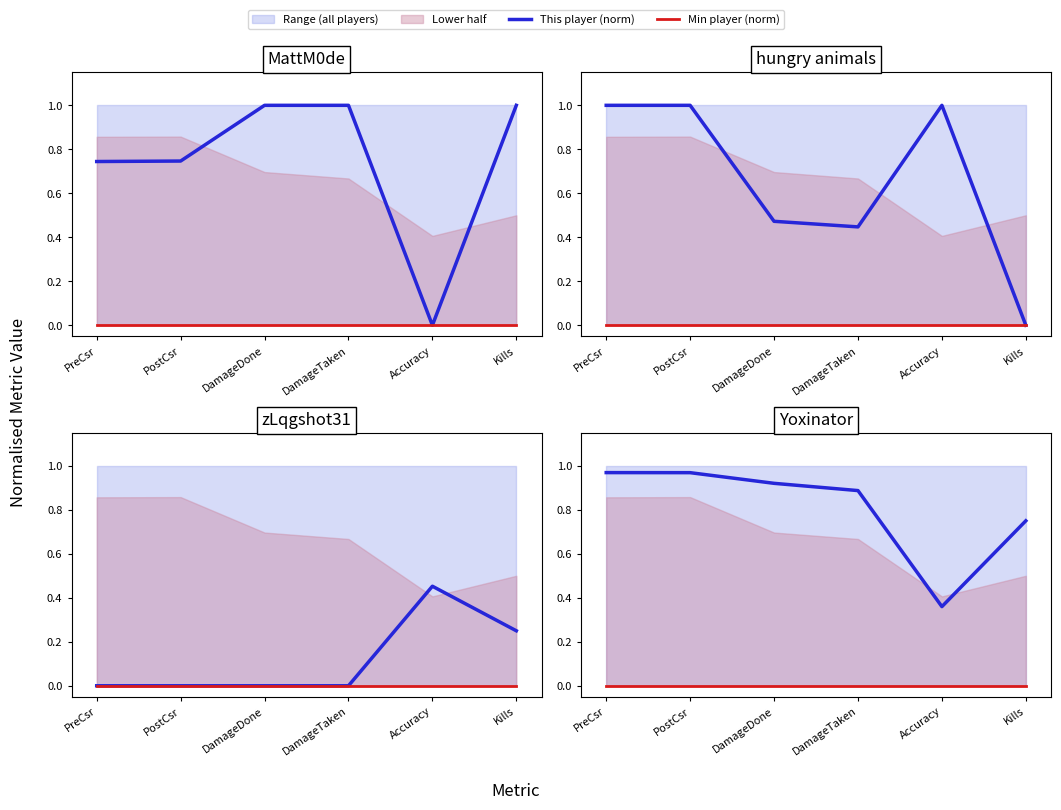

Where is Min player (norm) nearest to the value 0?

PreCsr